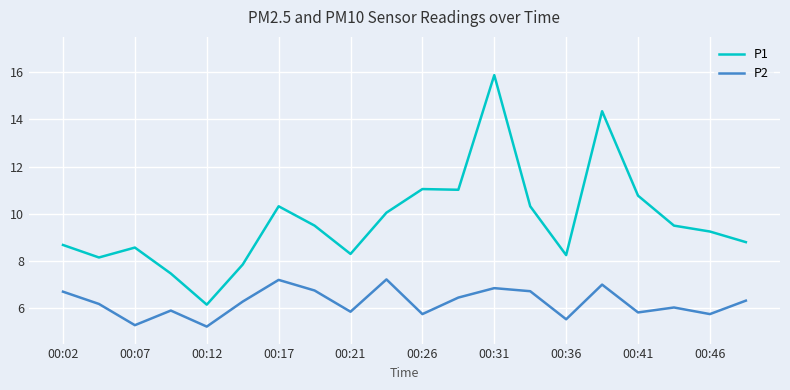

Which series has the widest spread of values?

P1